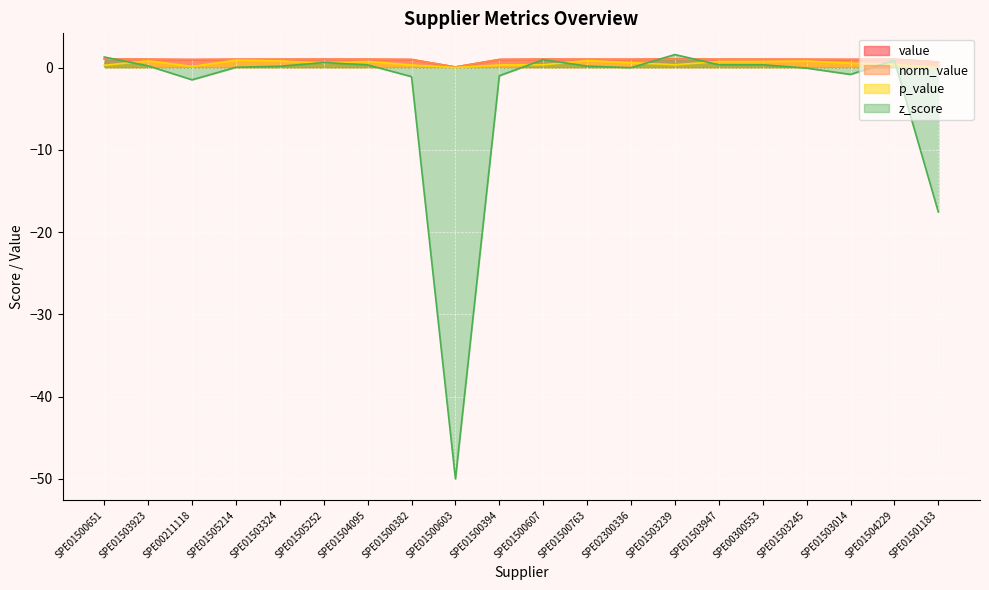

What is the label of the 5th point from the left?

SPE01503324